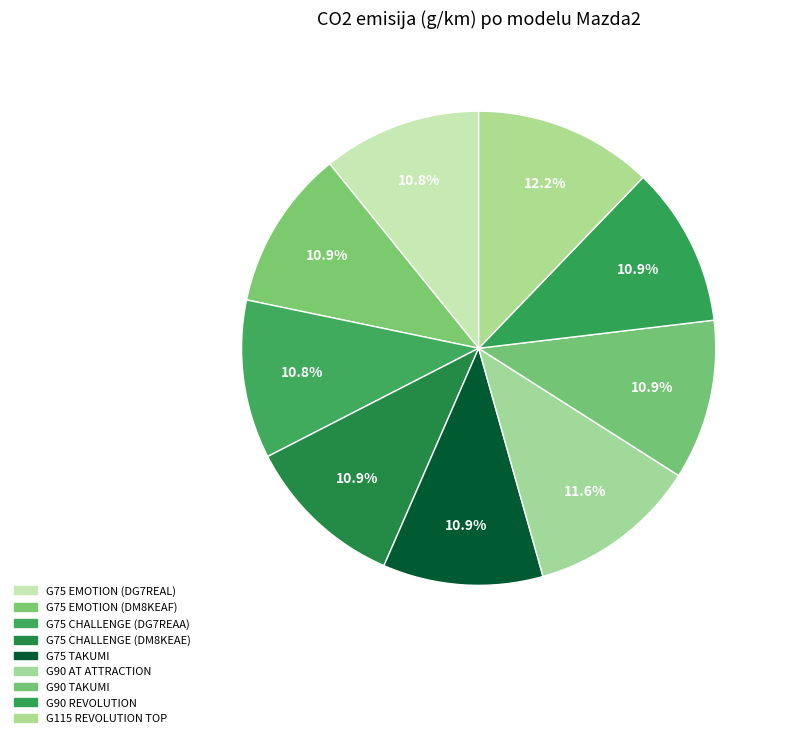

How many slices are in this pie chart?

9